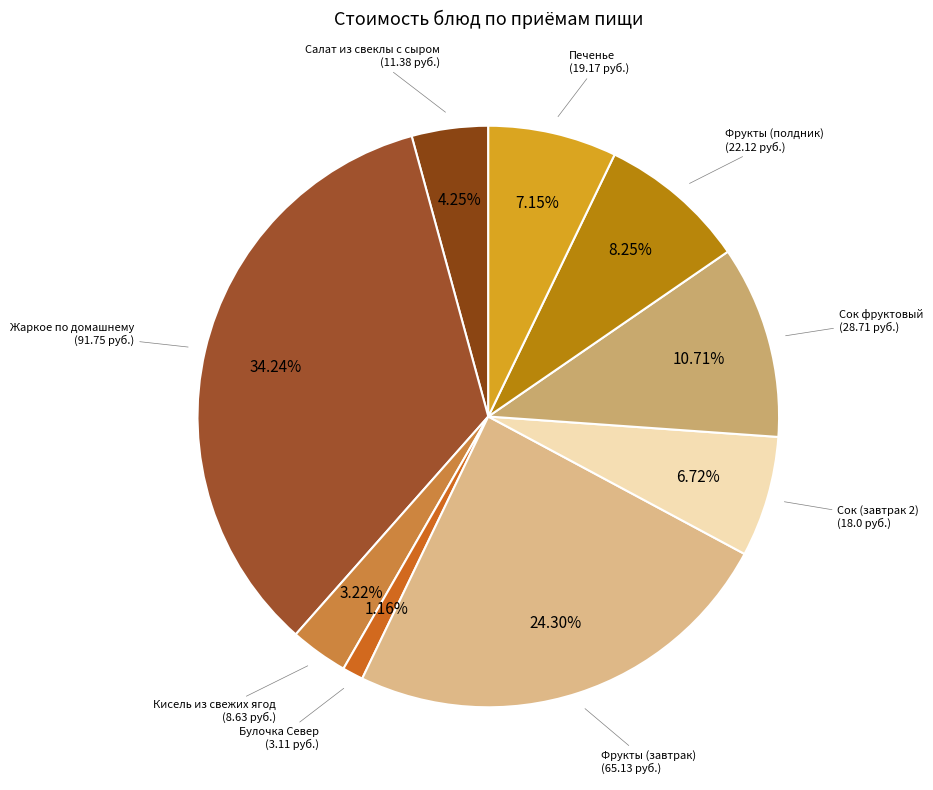

How many segments does this pie chart have?

9